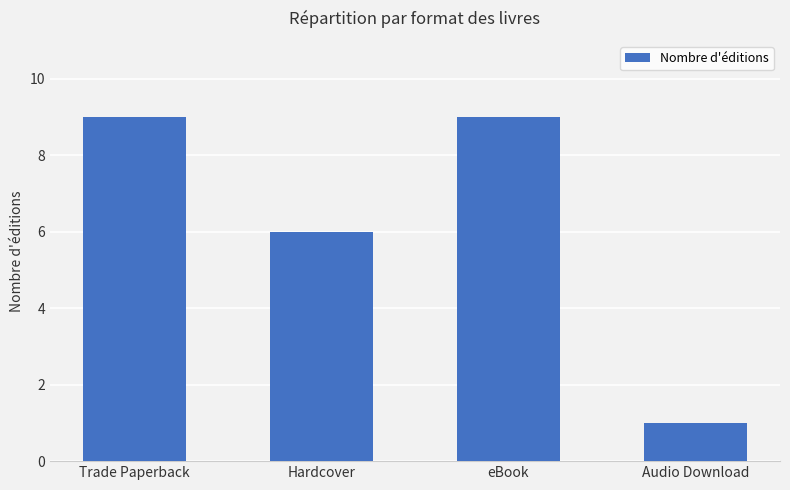

What position from the right is eBook?

2